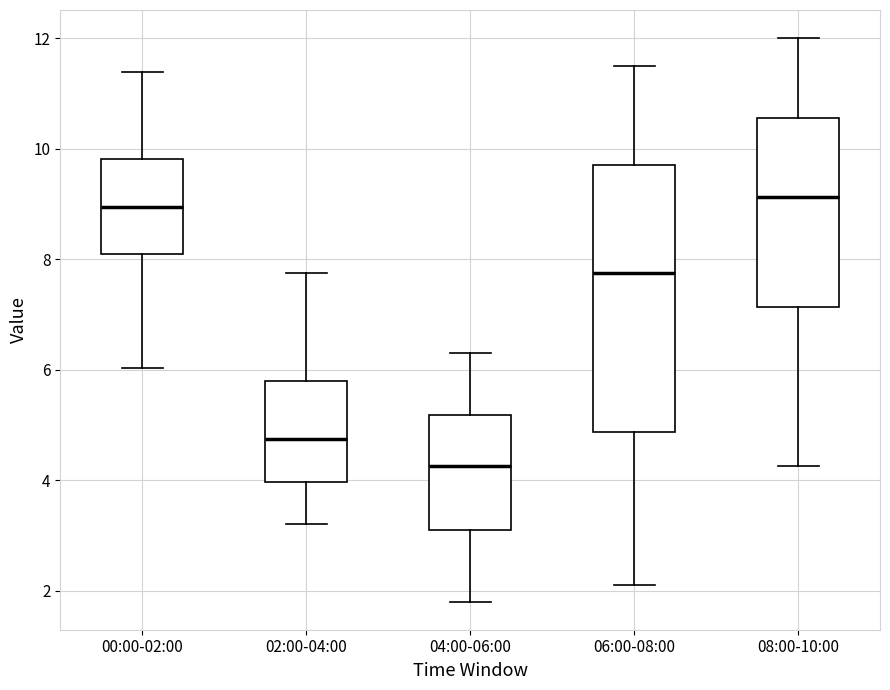

Reading left to right, transcribe this box plot: for each box, give where its median line is, the range the box spans, and where its two whiskers end, as read against the y-axis. The values are not printed on the chart, so give them approximately, as read against the axis.

00:00-02:00: median 9.0, box 8.0 to 9.8, whiskers 6.0 to 11.4
02:00-04:00: median 4.8, box 4.0 to 5.8, whiskers 3.2 to 7.8
04:00-06:00: median 4.2, box 3.2 to 5.2, whiskers 1.8 to 6.4
06:00-08:00: median 7.8, box 4.8 to 9.8, whiskers 2.2 to 11.6
08:00-10:00: median 9.2, box 7.2 to 10.6, whiskers 4.2 to 12.0